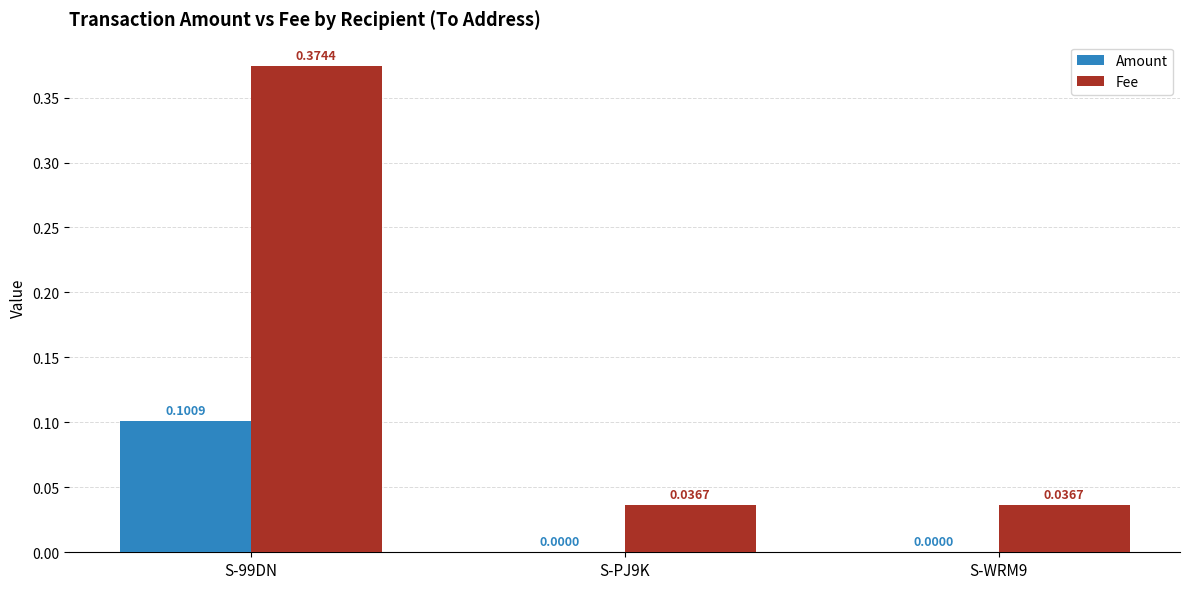

How many groups of bars are there?

3